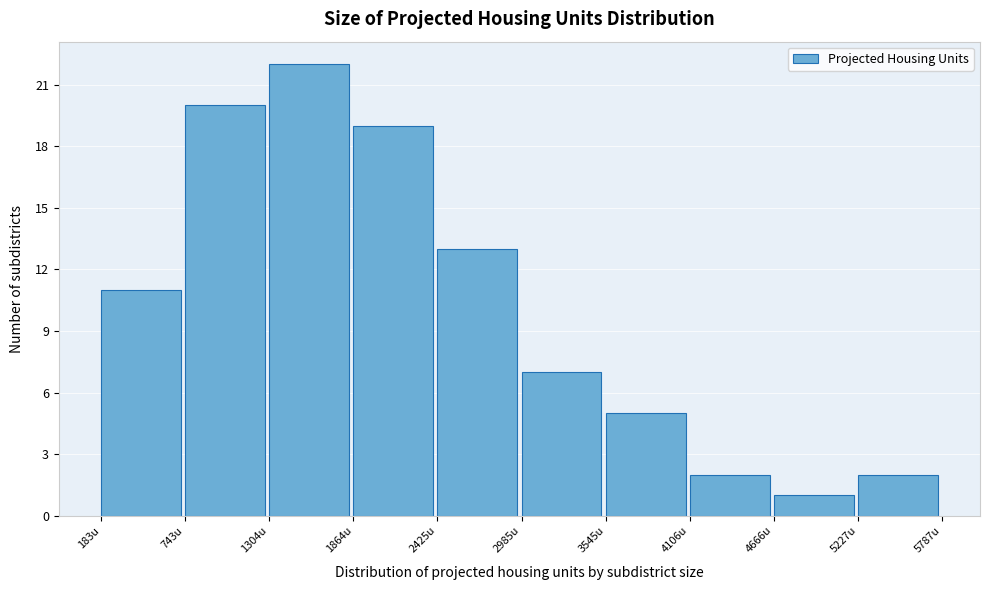

Reading left to right, transcribe this chart: for each bar, give the range it covers on the x-axis and its height. Neither the bar edges nor the heights are printed on the chart, so give them approximately, as read against the axes.

200 to 700: 11
700 to 1300: 20
1300 to 1900: 22
1900 to 2400: 19
2400 to 3000: 13
3000 to 3500: 7
3500 to 4100: 5
4100 to 4700: 2
4700 to 5200: 1
5200 to 5800: 2